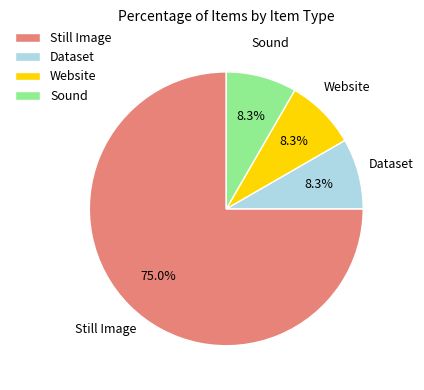

To the nearest percent, what portion does Still Image represent?

75%